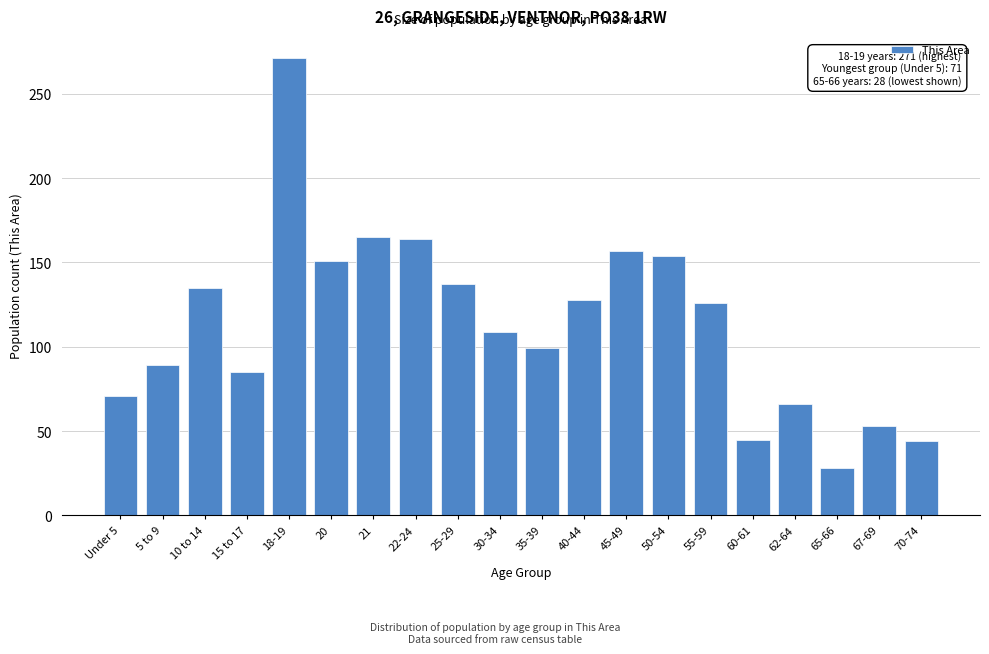

What is the average value?

114